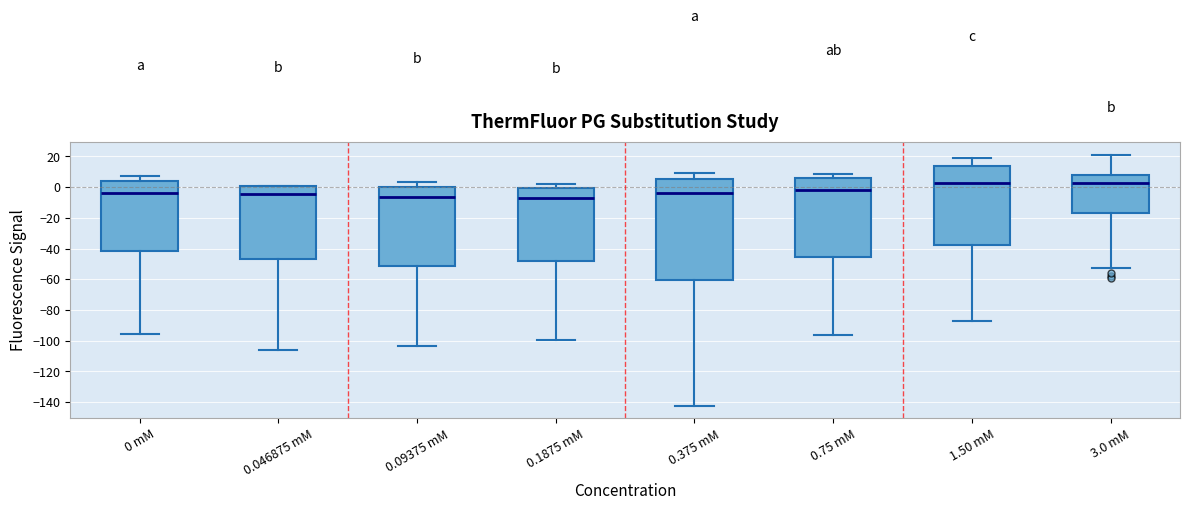

Reading left to right, transcribe this box plot: for each box, give where its median line is, the range the box spans, and where its two whiskers end, as read against the y-axis. The values are not printed on the chart, so give them approximately, as read against the axis.

0 mM: median -4, box -42 to 4, whiskers -96 to 8
0.046875 mM: median -4, box -46 to 0, whiskers -106 to 2
0.09375 mM: median -6, box -52 to 0, whiskers -104 to 4
0.1875 mM: median -8, box -48 to 0, whiskers -100 to 2
0.375 mM: median -4, box -60 to 6, whiskers -142 to 10
0.75 mM: median -2, box -46 to 6, whiskers -96 to 8
1.50 mM: median 2, box -38 to 14, whiskers -86 to 20
3.0 mM: median 4, box -16 to 8, whiskers -52 to 22